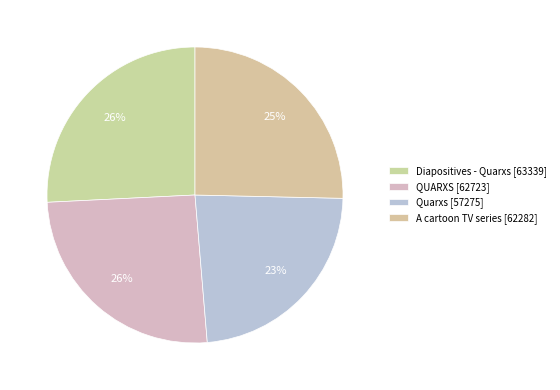

Rank the categories by value from lowest to highest.

Quarxs, A cartoon TV series, QUARXS, Diapositives - Quarxs